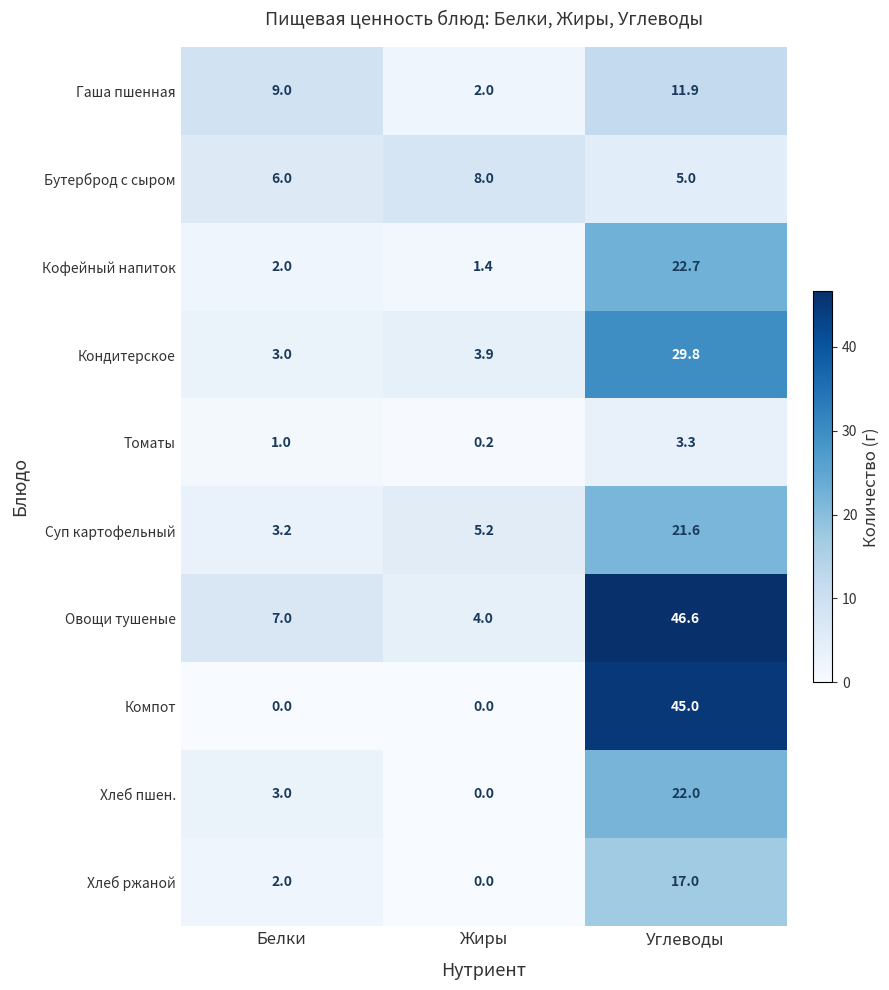

How many values in the Кондитерское series exceed 3?

2